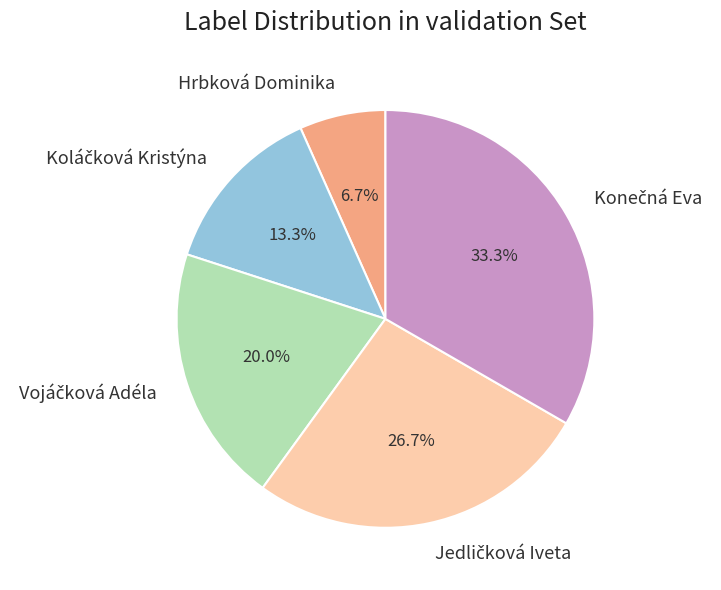

True or false: Hrbková Dominika accounts for 1% of the total.

False